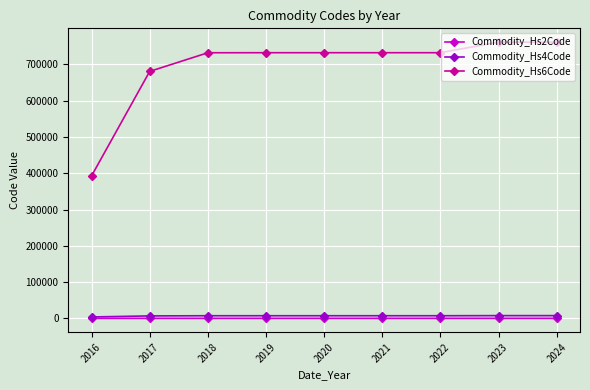

Is it true that Commodity_Hs6Code equals 1080313.0 at 2017?

False